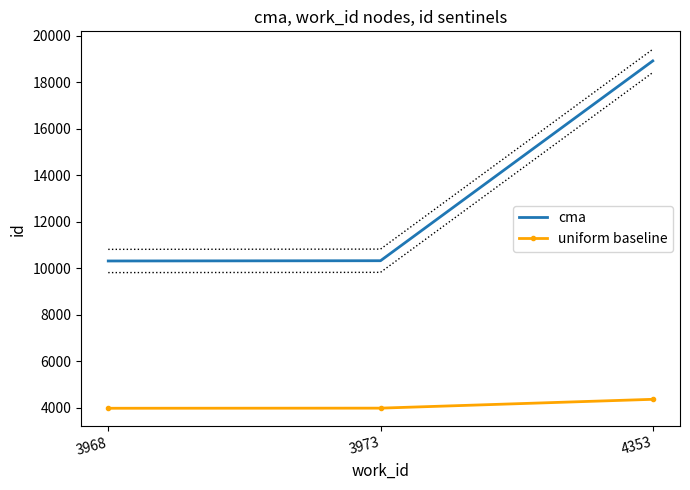

What is the smallest value displayed?

3968